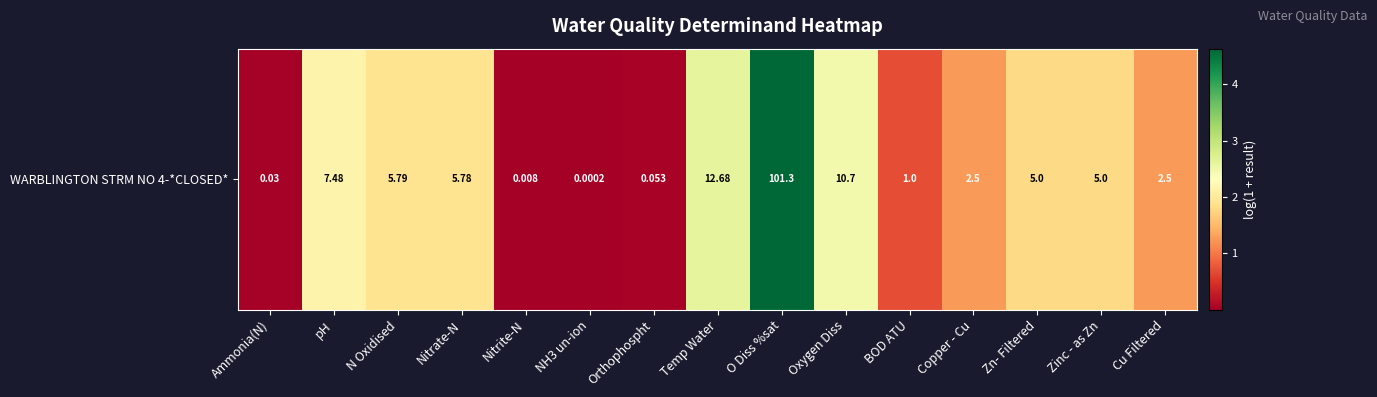

How many data points are less than 1?

5